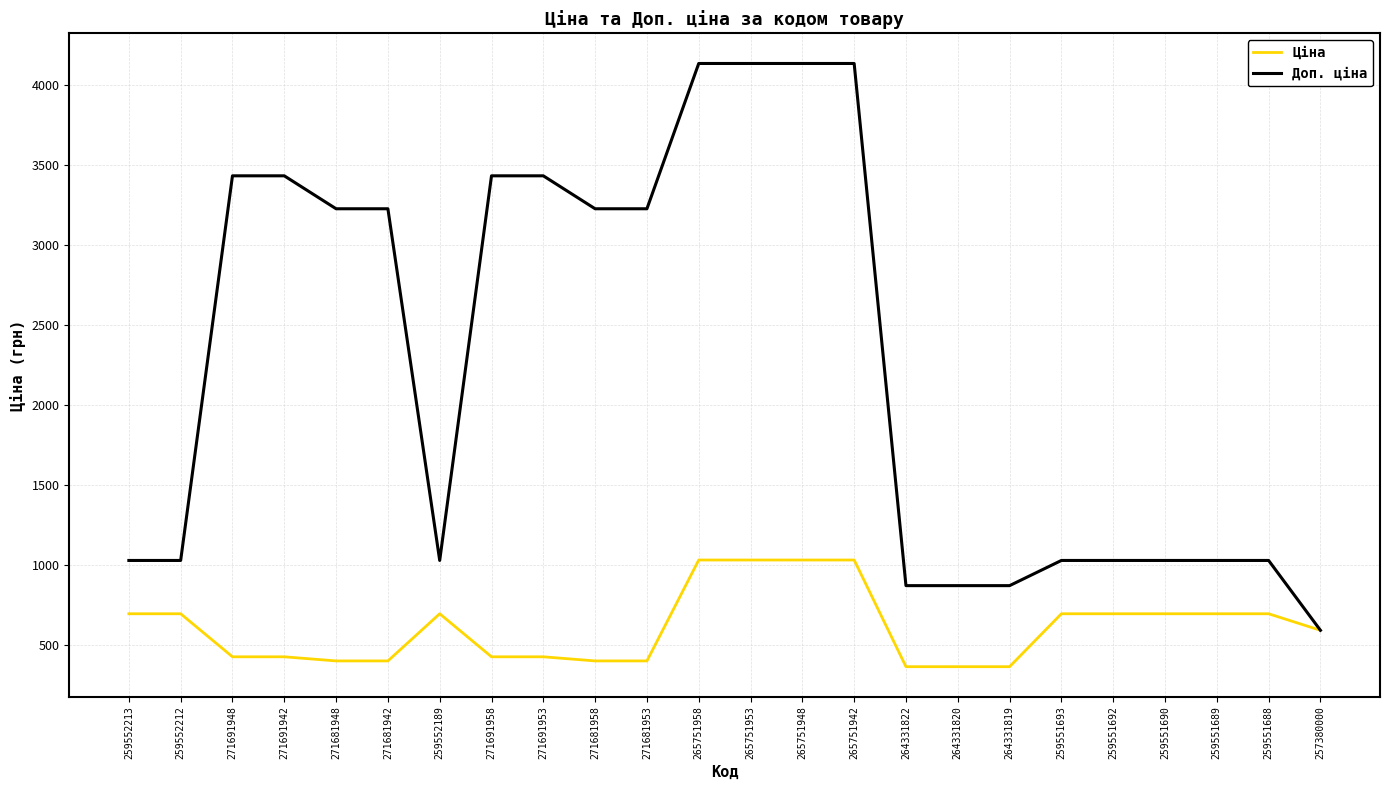

Between 271691953 and 259551689, which series saw the biggest shift?

Доп. ціна